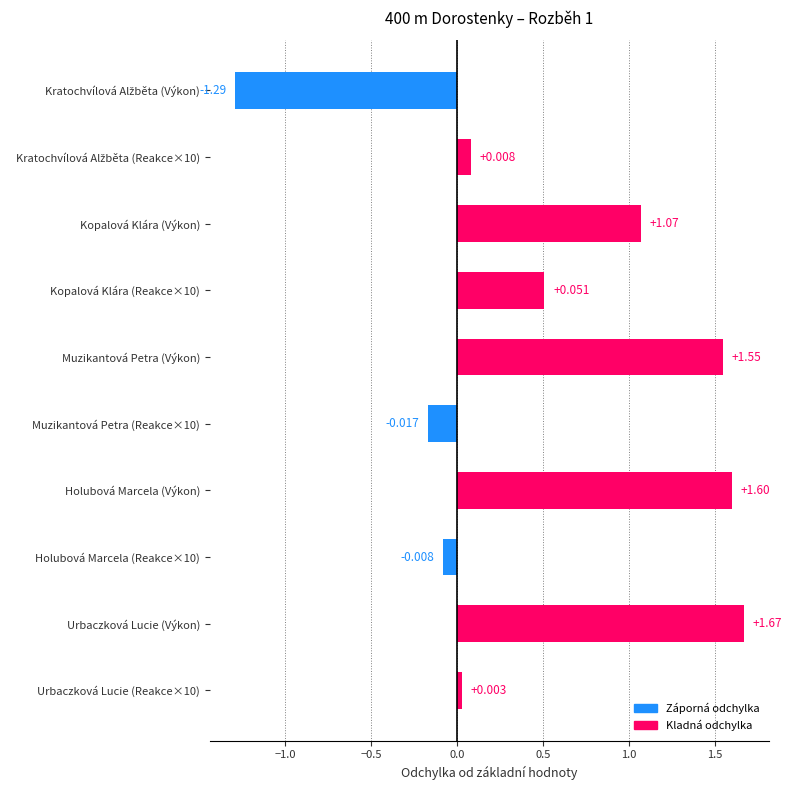

Which has a higher value, Muzikantová Petra (Reakce×10) or Muzikantová Petra (Výkon)?

Muzikantová Petra (Výkon)